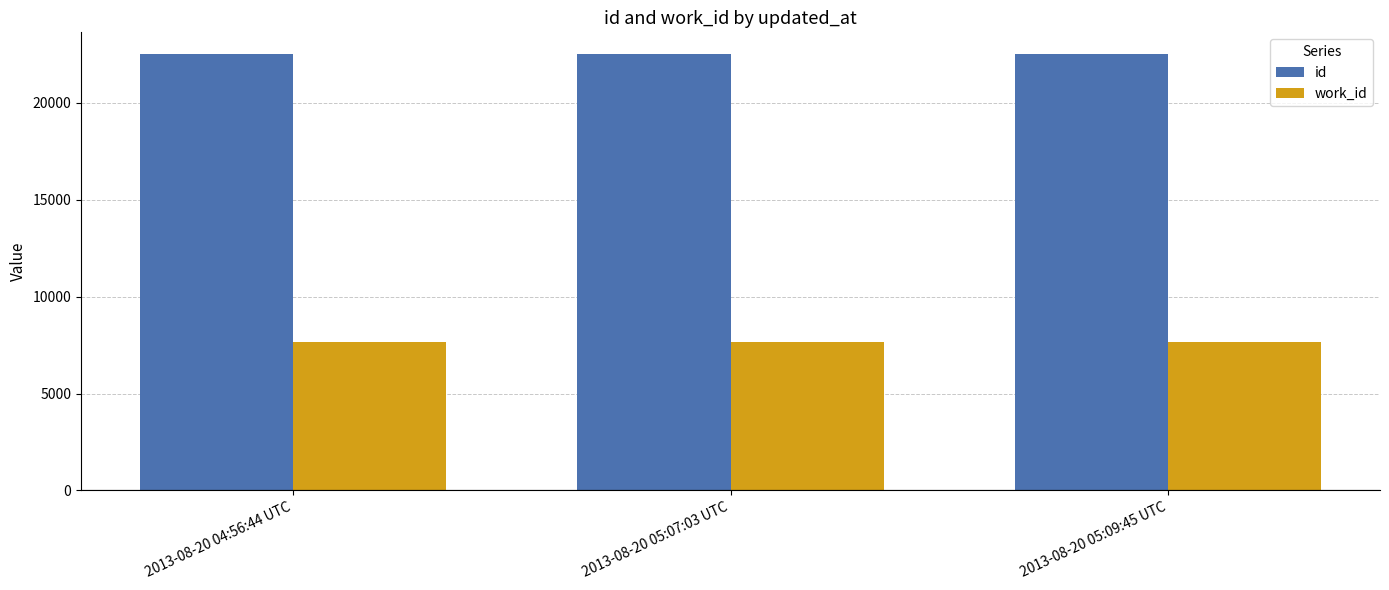

What position from the left is 2013-08-20 04:56:44 UTC?

1